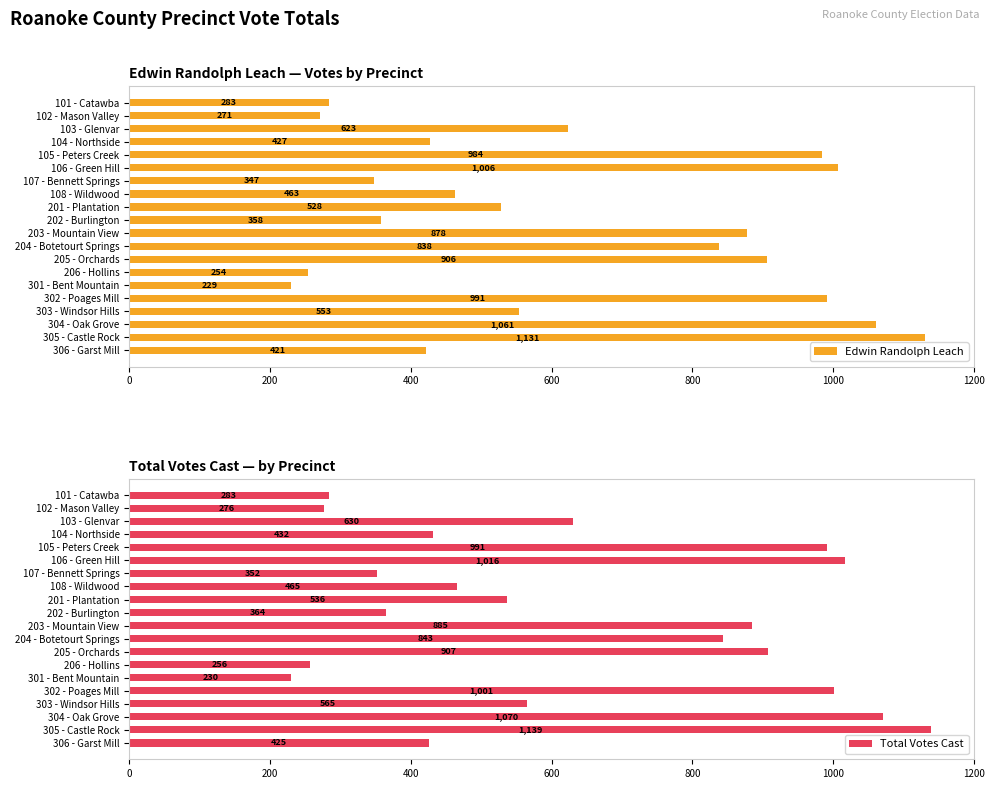

List the labels in order of Total Votes Cast value, smallest first.

301 - Bent Mountain, 206 - Hollins, 102 - Mason Valley, 101 - Catawba, 107 - Bennett Springs, 202 - Burlington, 306 - Garst Mill, 104 - Northside, 108 - Wildwood, 201 - Plantation, 303 - Windsor Hills, 103 - Glenvar, 204 - Botetourt Springs, 203 - Mountain View, 205 - Orchards, 105 - Peters Creek, 302 - Poages Mill, 106 - Green Hill, 304 - Oak Grove, 305 - Castle Rock